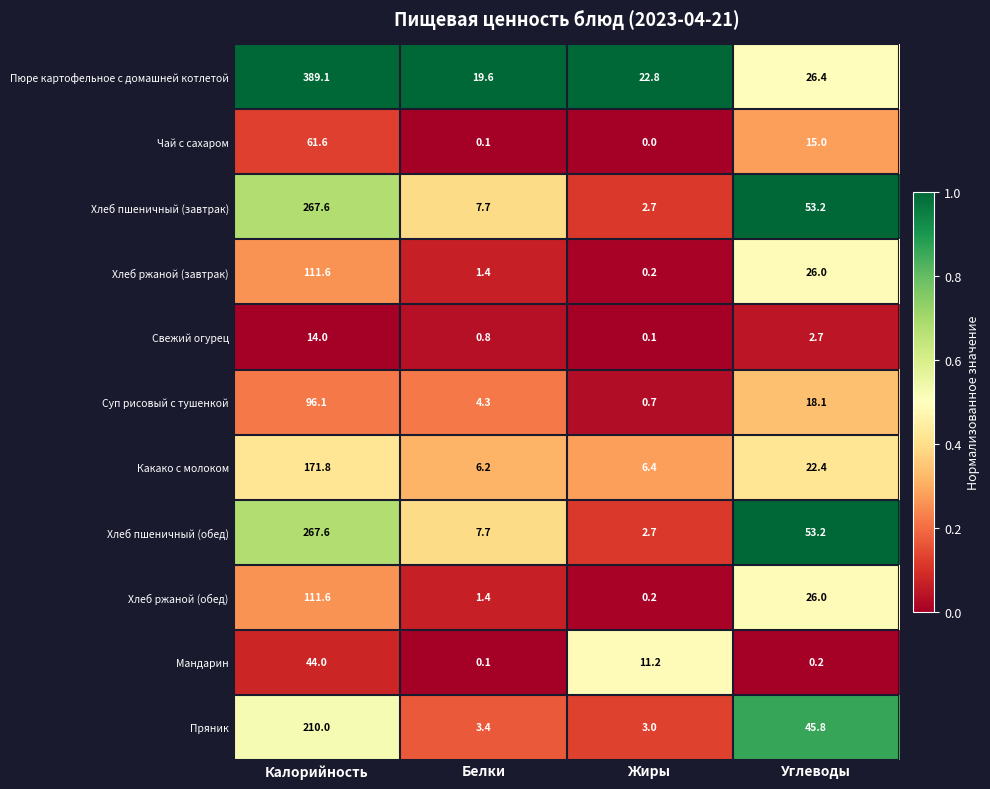

What is the lowest value of the Пряник series?

3.0